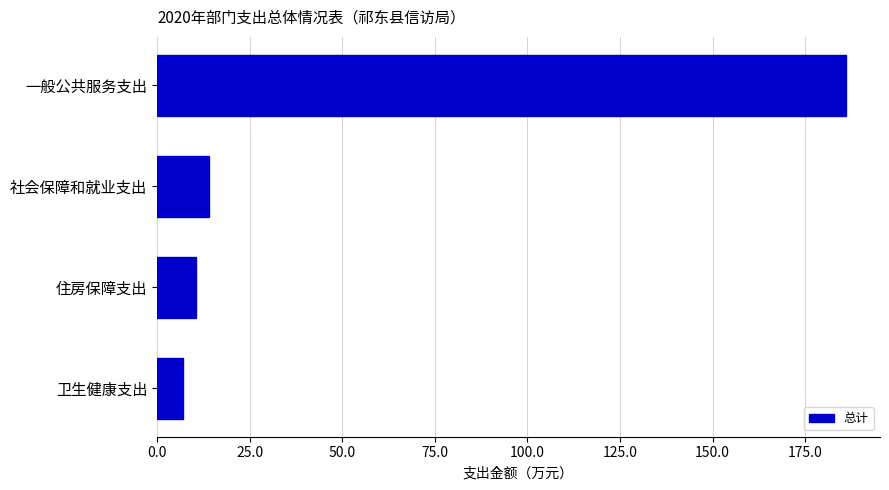

Reading top to bottom, extract all data points from this chart.

一般公共服务支出=185.9	社会保障和就业支出=14.0	住房保障支出=10.5	卫生健康支出=7.0